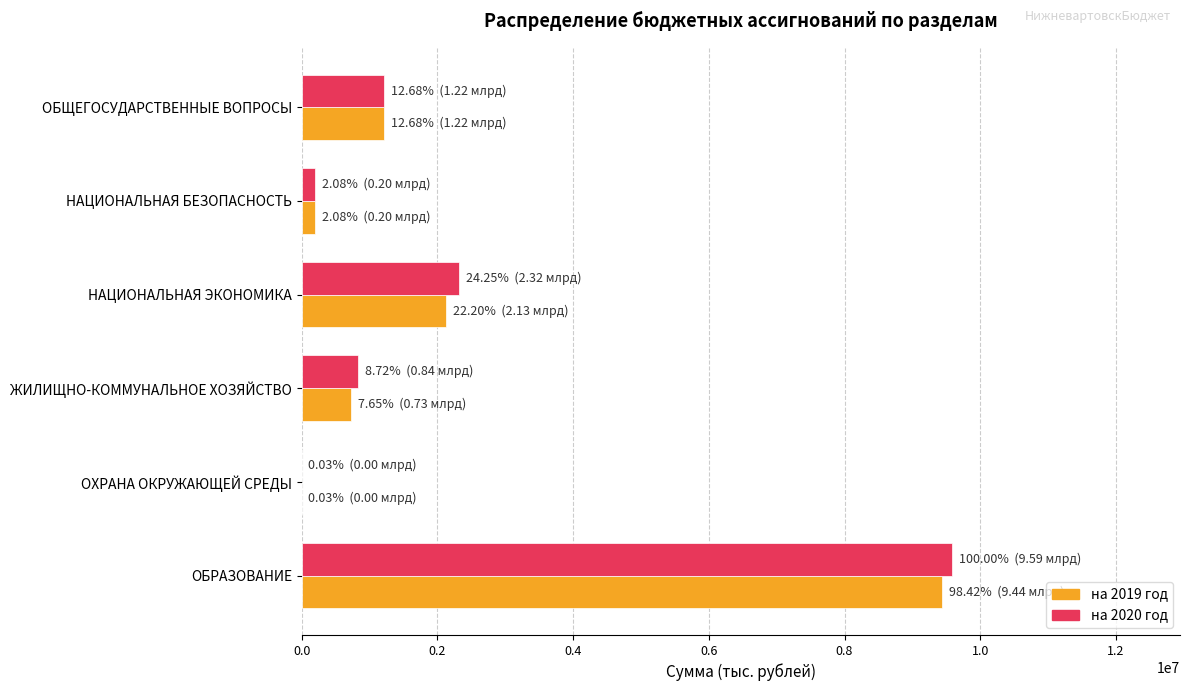

What is the maximum value for на 2019 год?

9435663.4